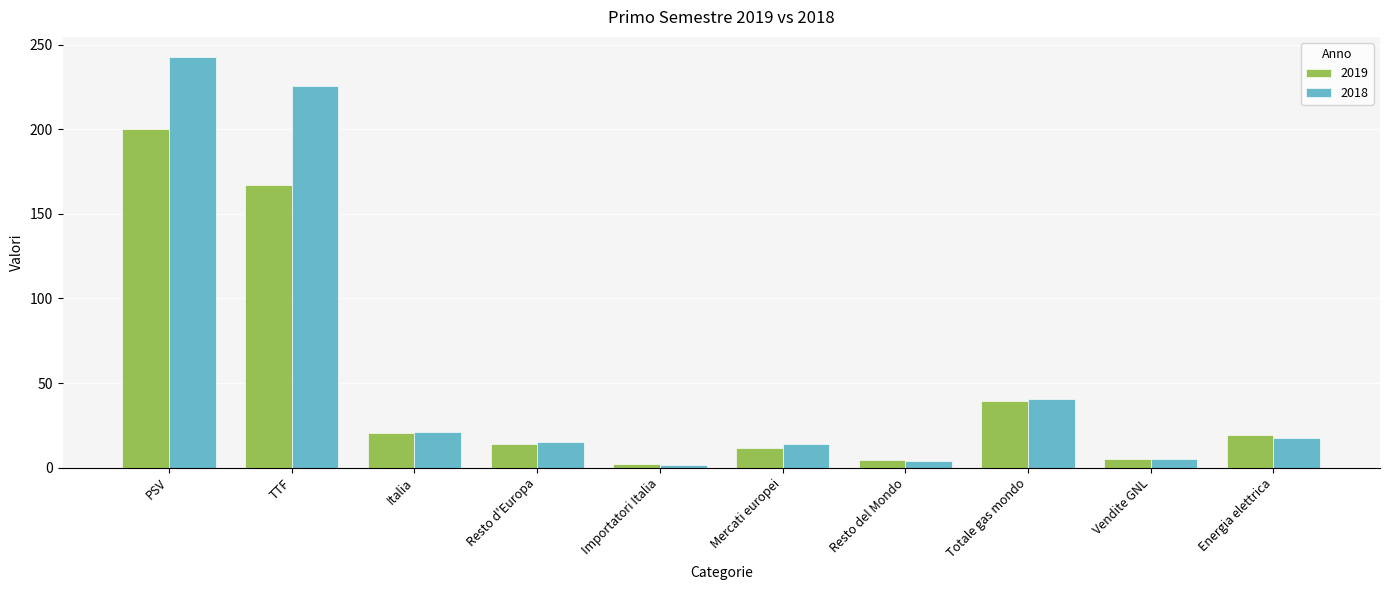

Which series changed the most between Importatori Italia and Totale gas mondo?

2018